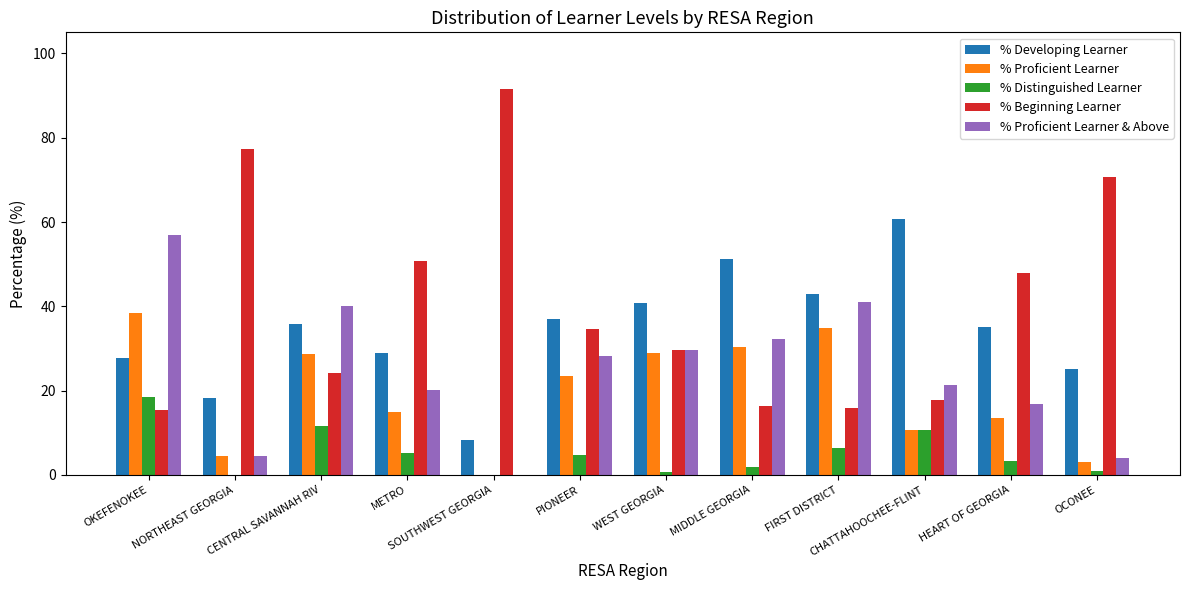

Is it true that % Proficient Learner & Above equals 24.6 at HEART OF GEORGIA?

False